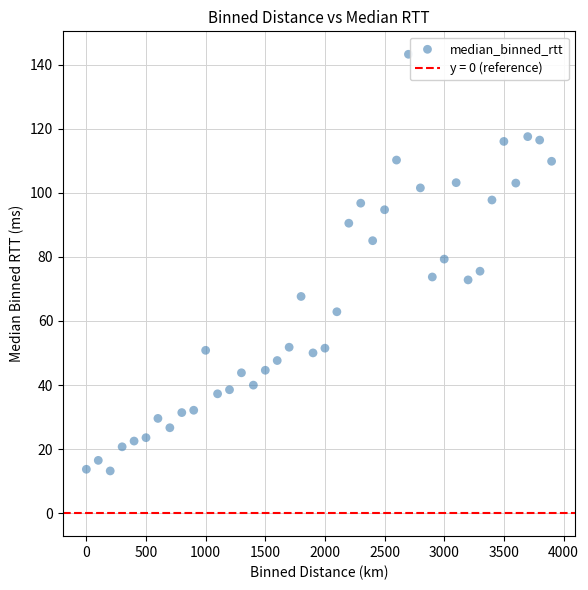

What is the range of Y values (max minus min)?

130.0